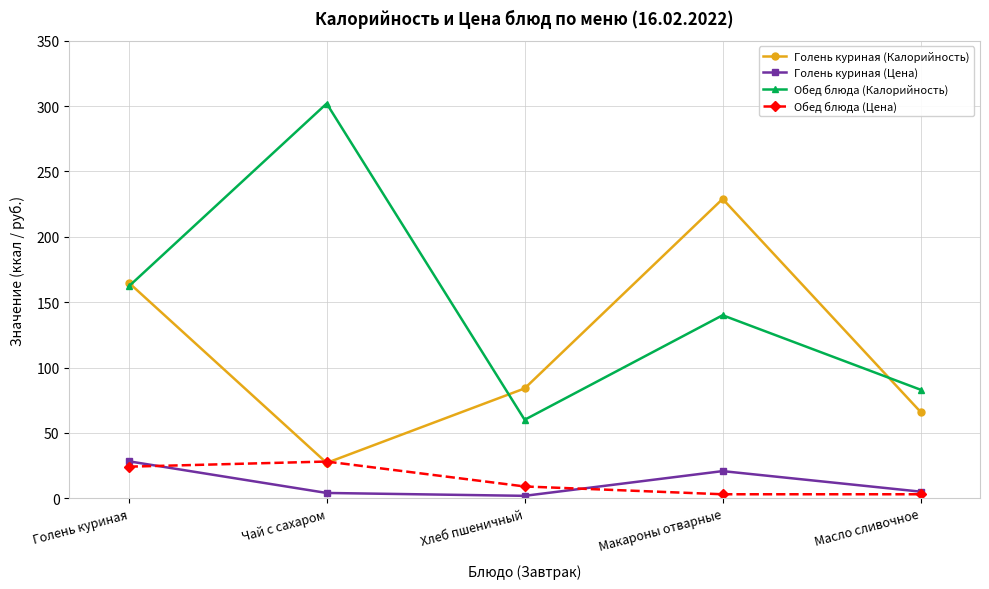

What is the lowest value of the Голень куриная (Калорийность) series?

27.0